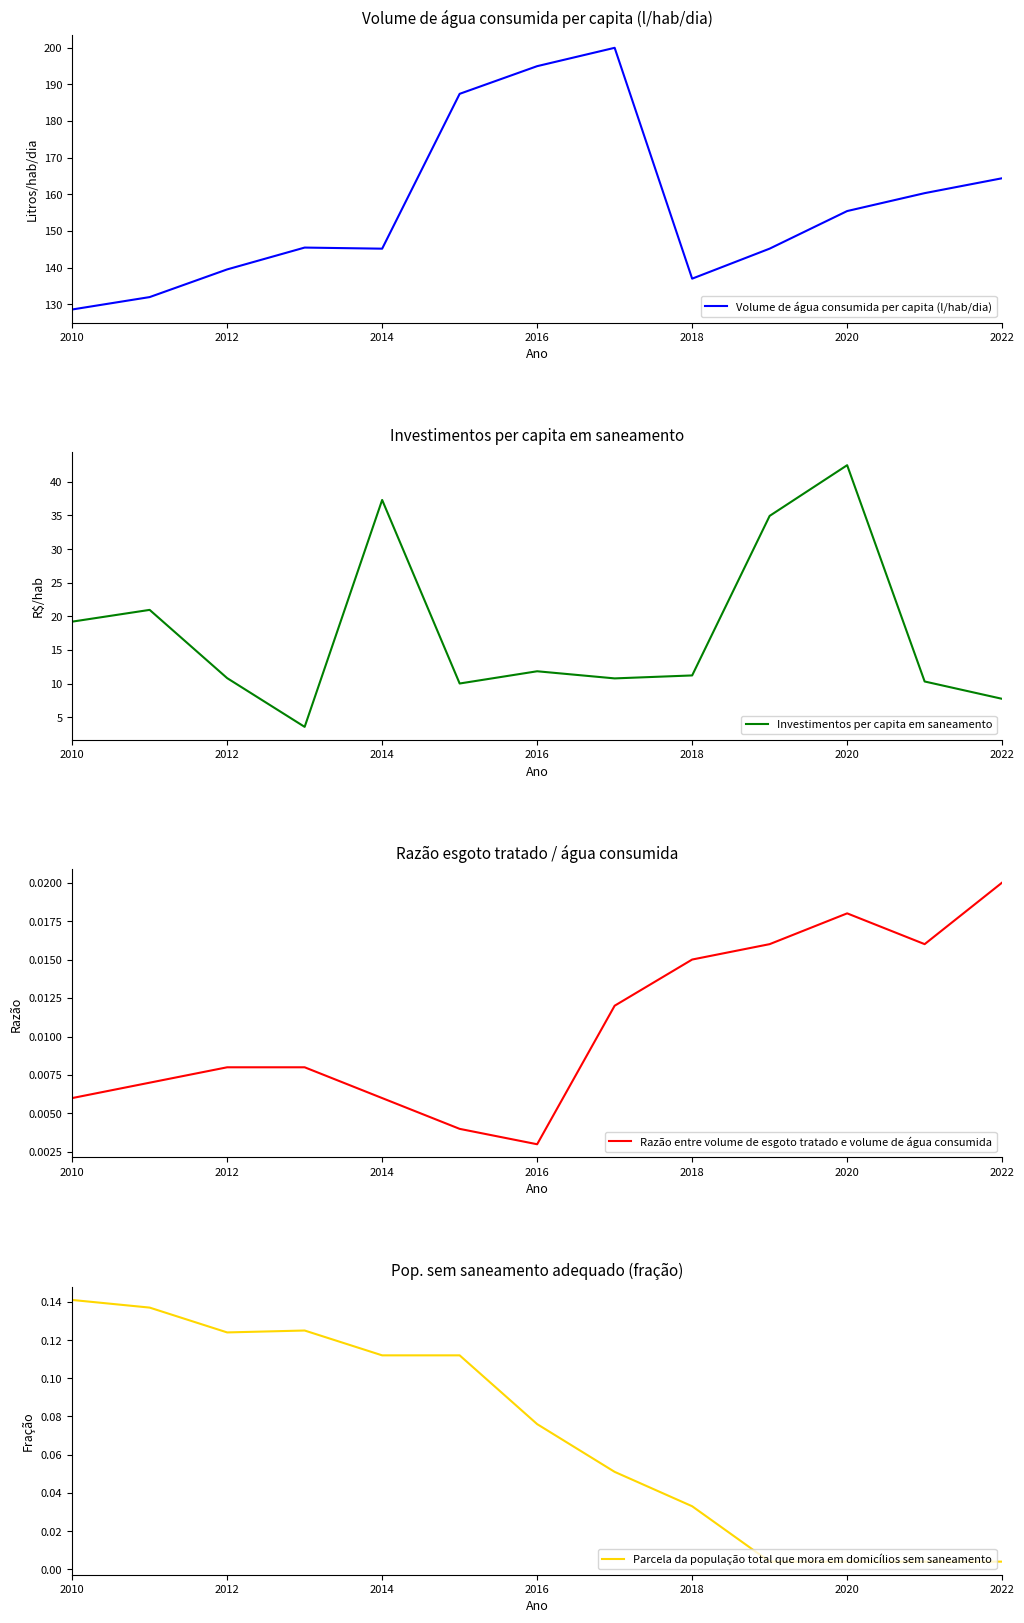

At which label does Volume de água consumida per capita (l/hab/dia) reach its minimum?

2010